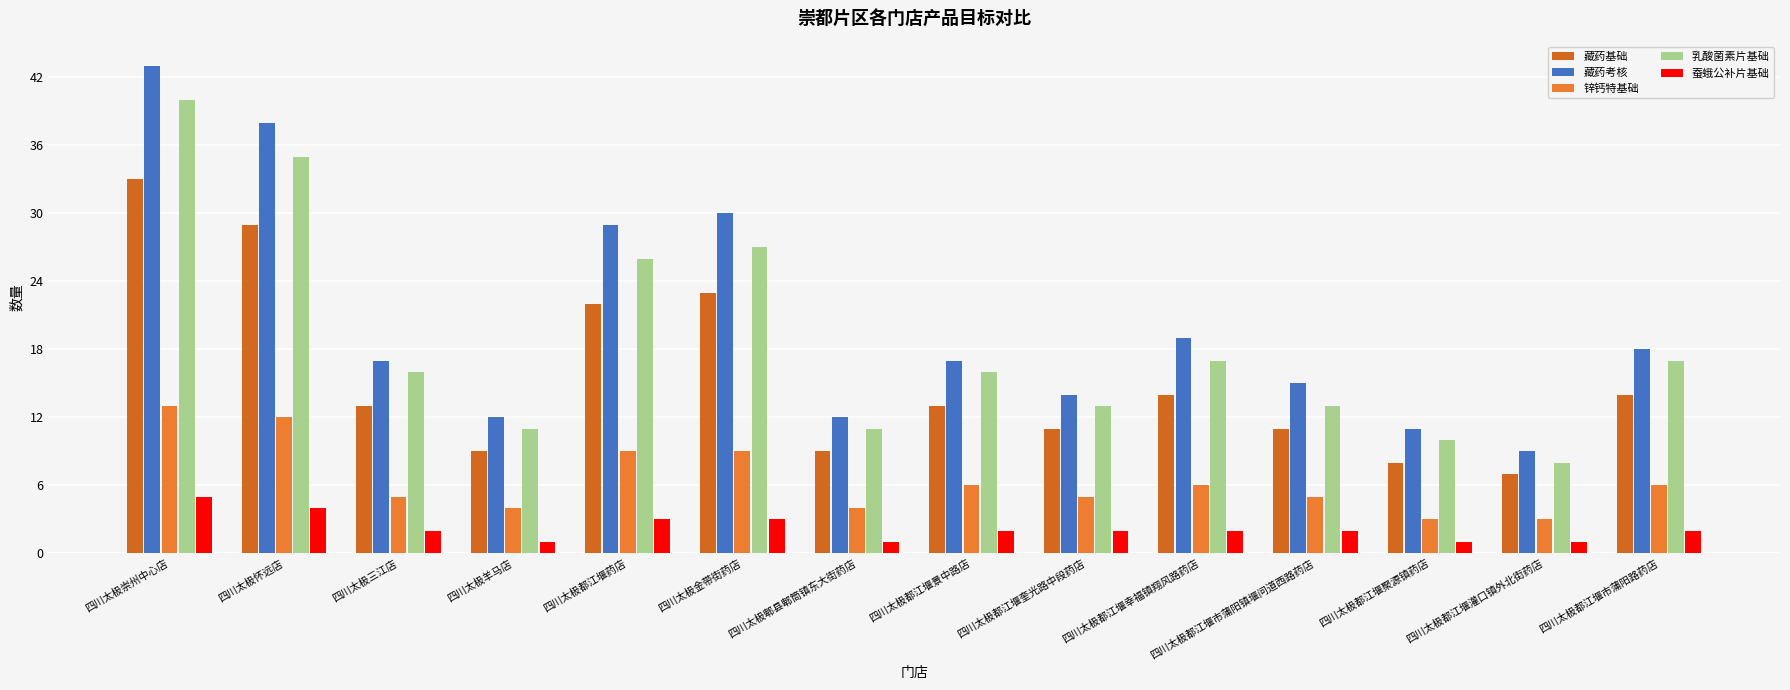

What is the spread (max minus min) of values at 四川太极都江堰灌口镇外北街药店?

8